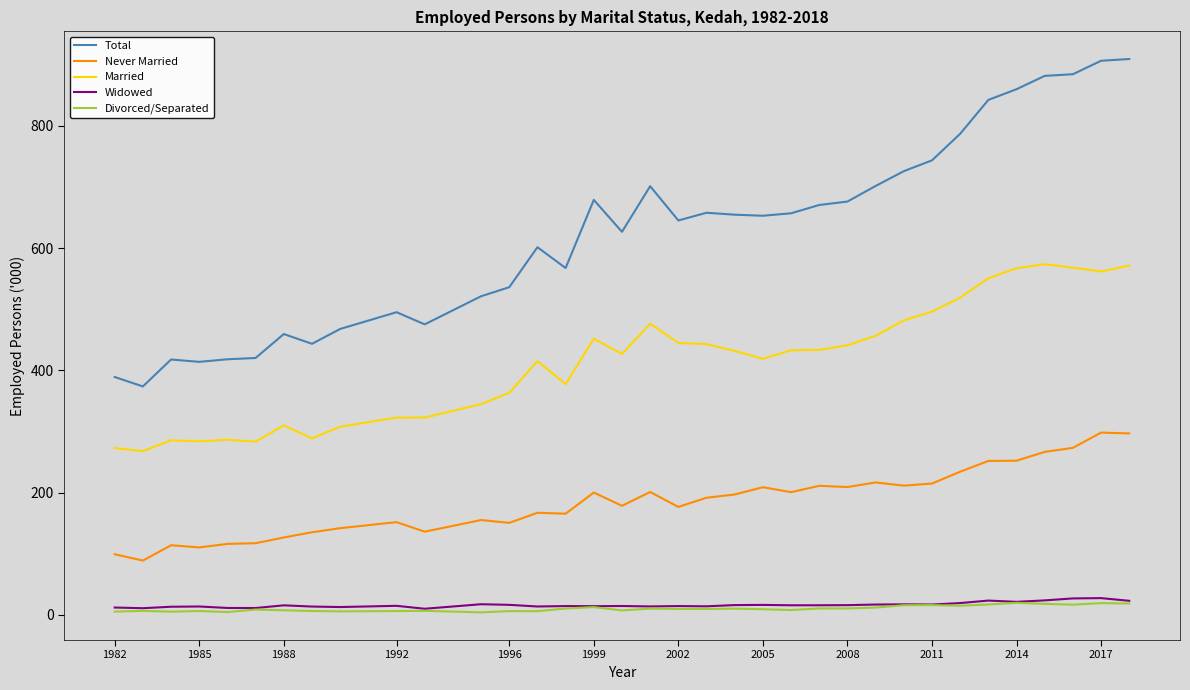

True or false: Widowed and Total cross at least once.

False